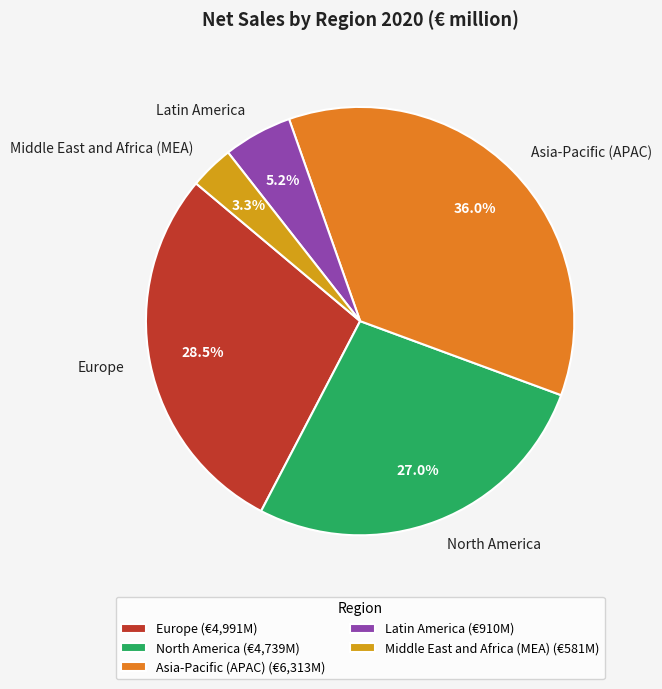

Does Middle East and Africa (MEA) account for over 50% of the chart?

No